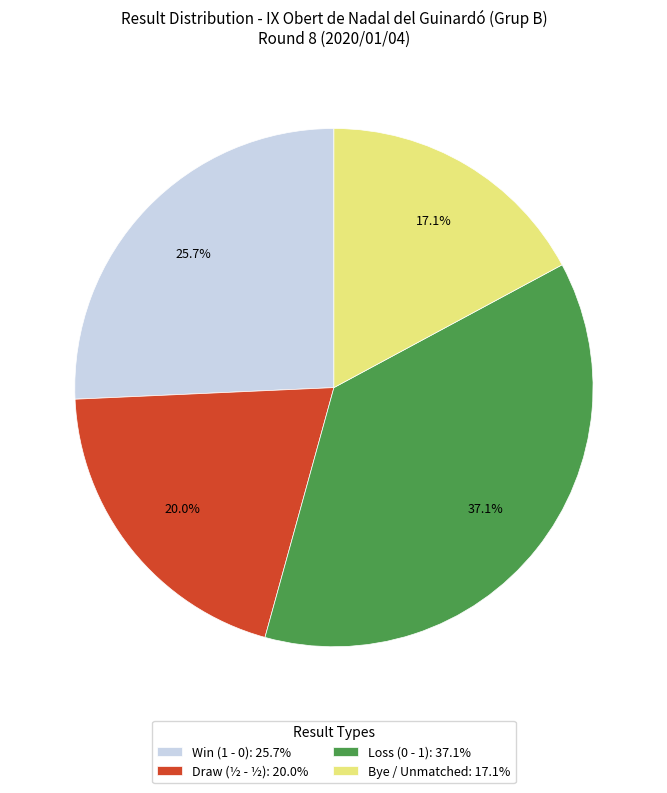

Approximately how many times larger is the value at Loss (0 - 1): 37.1% compared to Bye / Unmatched: 17.1%?

2.2